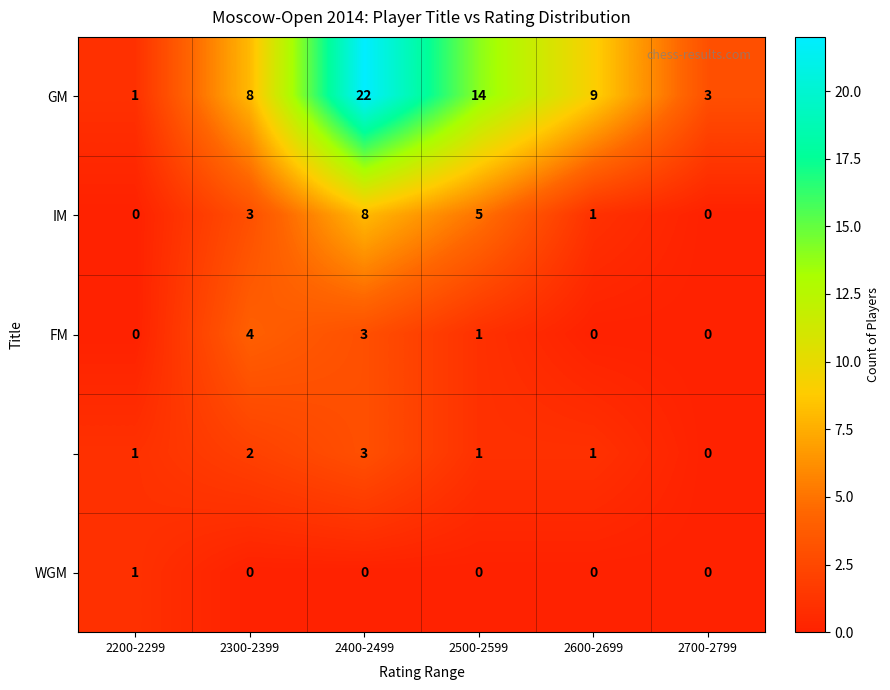

Which label corresponds to the largest value in the chart?

2400-2499